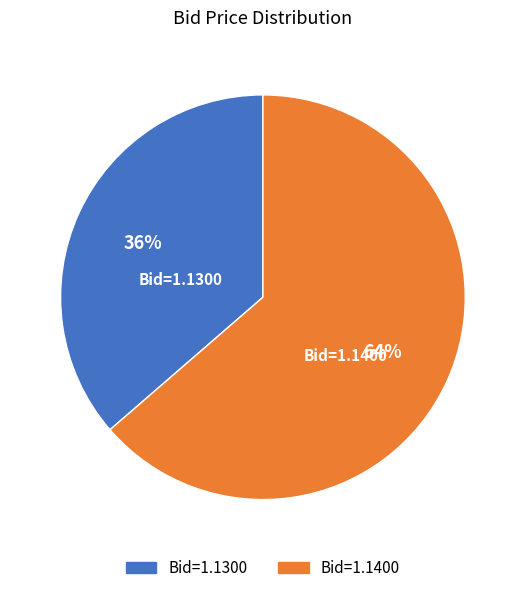

To the nearest percent, what is the average slice percentage?

50%